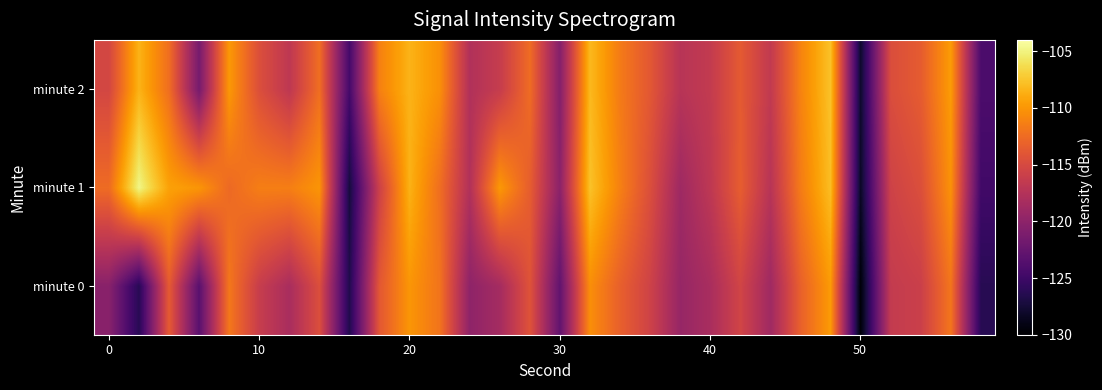

Which series has the largest total across all categories?

minute 1